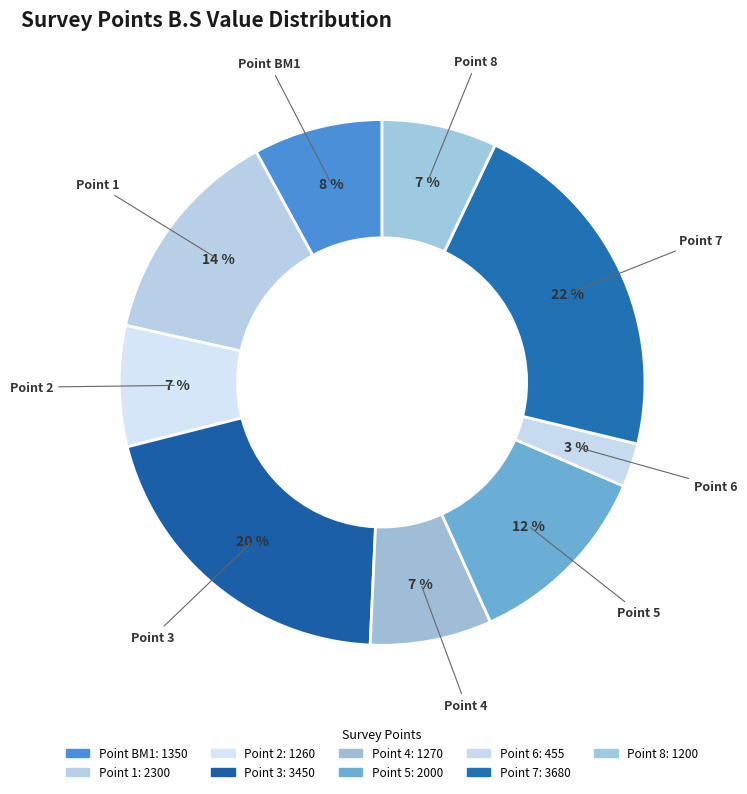

What is the largest slice in the pie chart?

7